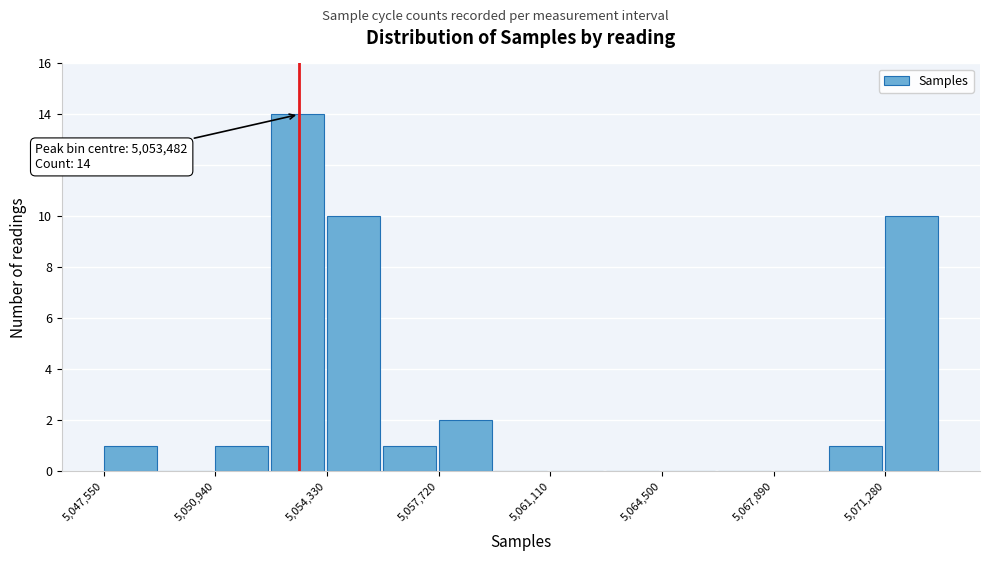

Read against the x-axis, roughly where is the centre of the tallest bar?

5053500